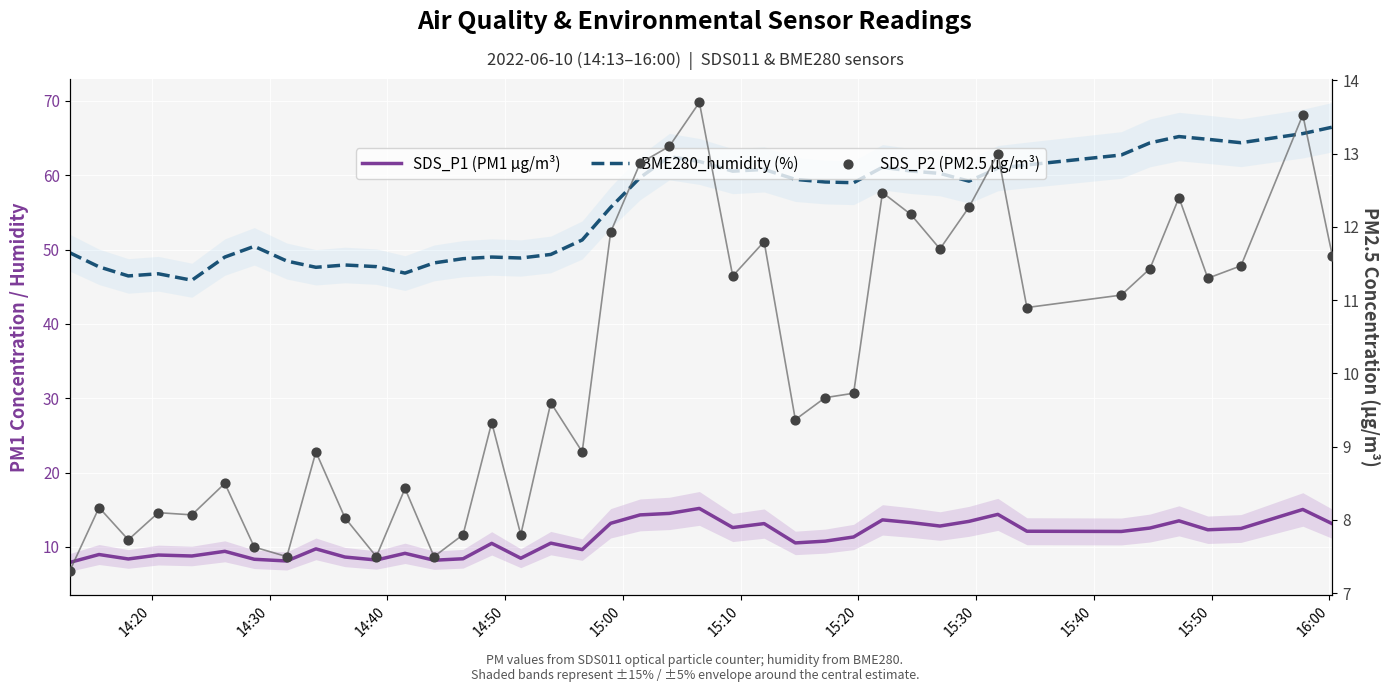

Which series reaches the minimum Y coordinate?

SDS_P2 (PM2.5 µg/m³)